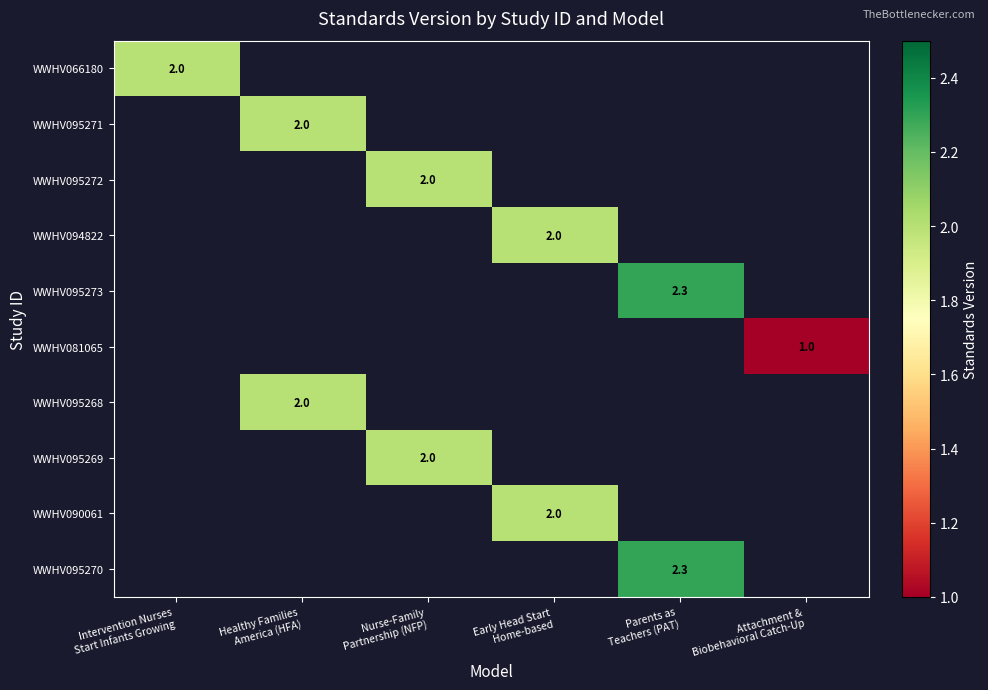

List the labels in order of WWHV081065 value, smallest first.

Intervention Nurses Start Infants Growing, Healthy Families America (HFA), Nurse-Family Partnership (NFP), Early Head Start Home-based, Parents as Teachers (PAT), Attachment & Biobehavioral Catch-Up